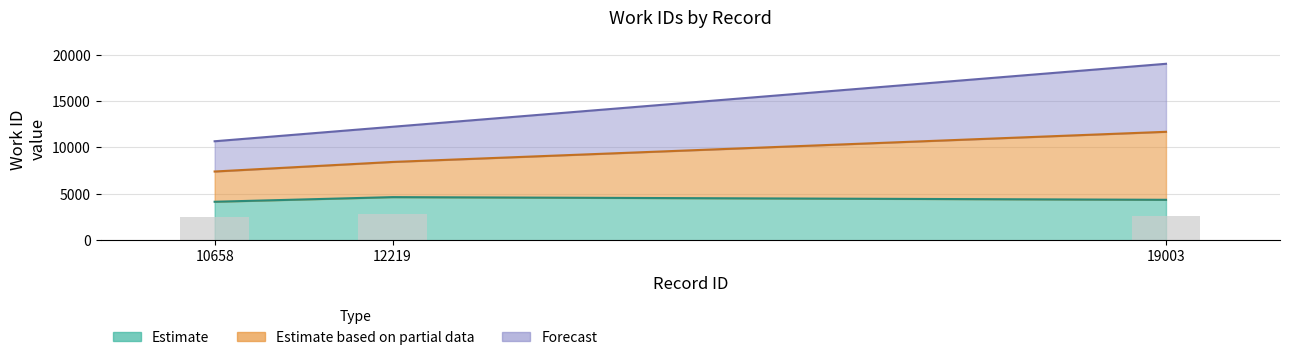

Which category has the lowest value in the lower series?

10658